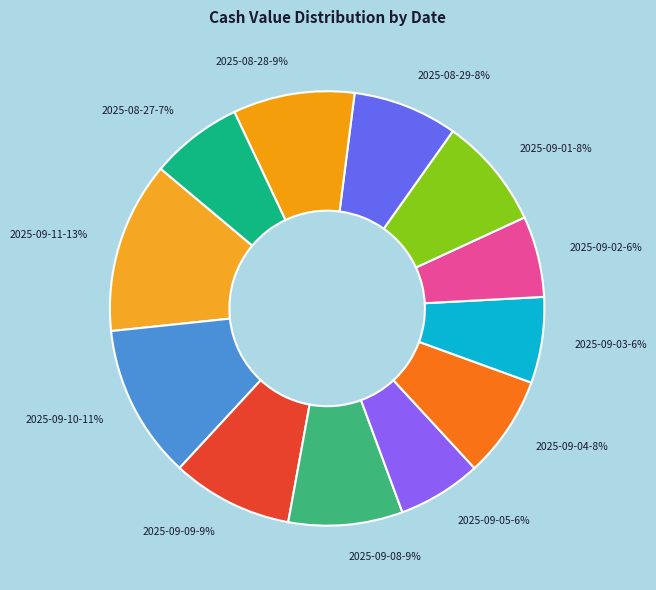

Which slice is the largest?

2025-09-11